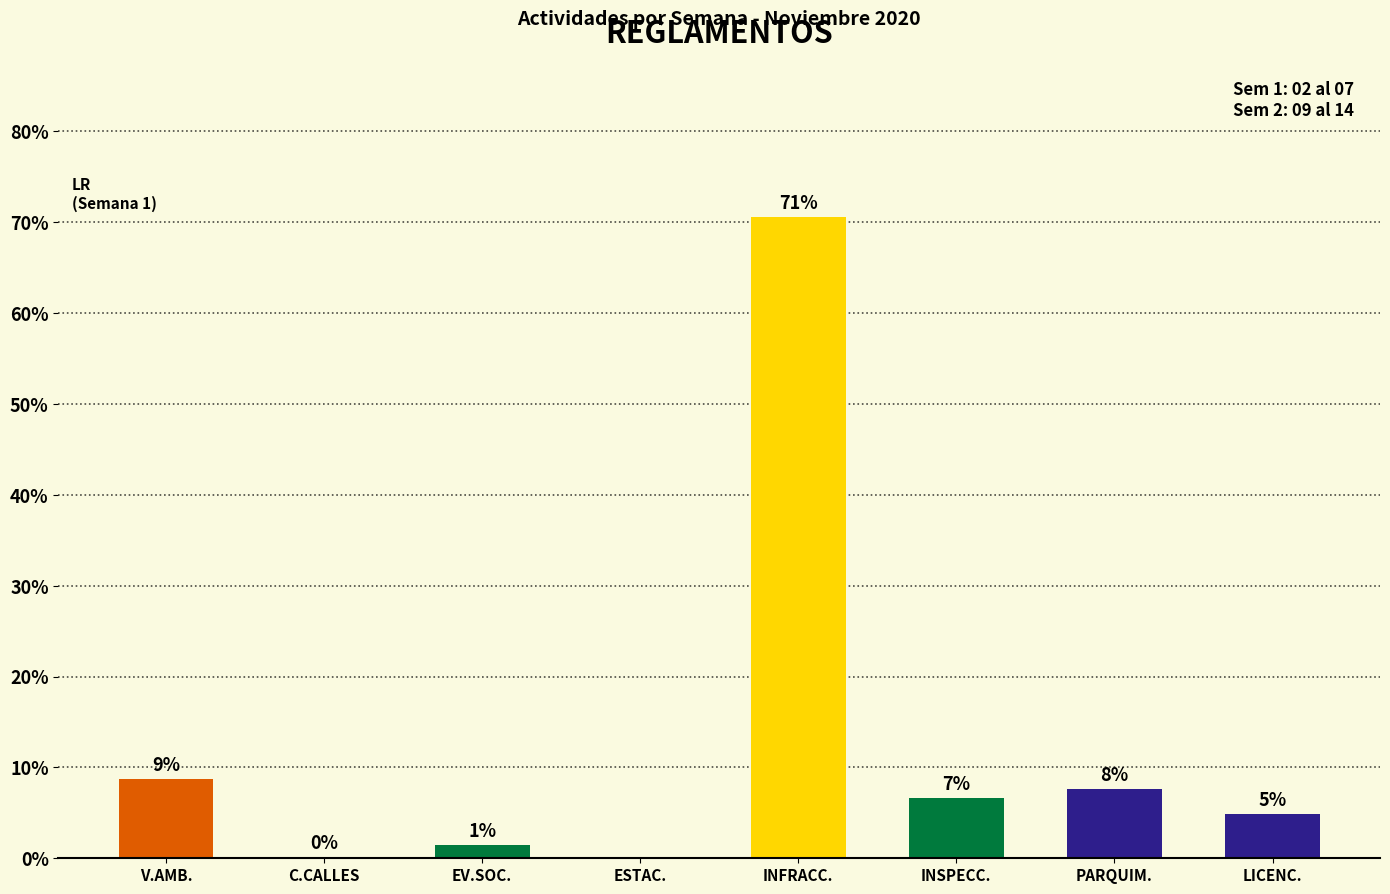

Rank the categories by value from lowest to highest.

ESTAC., C.CALLES, EV.SOC., LICENC., INSPECC., PARQUIM., V.AMB., INFRACC.